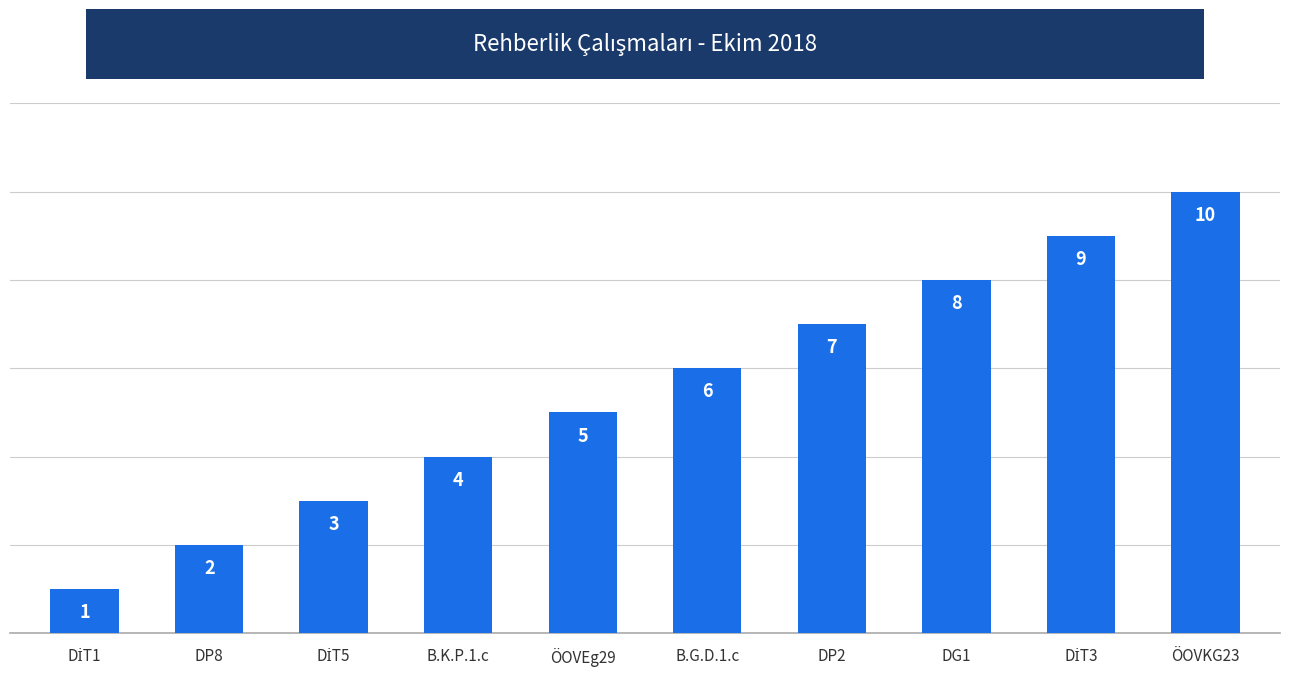

What is the smallest value displayed?

1